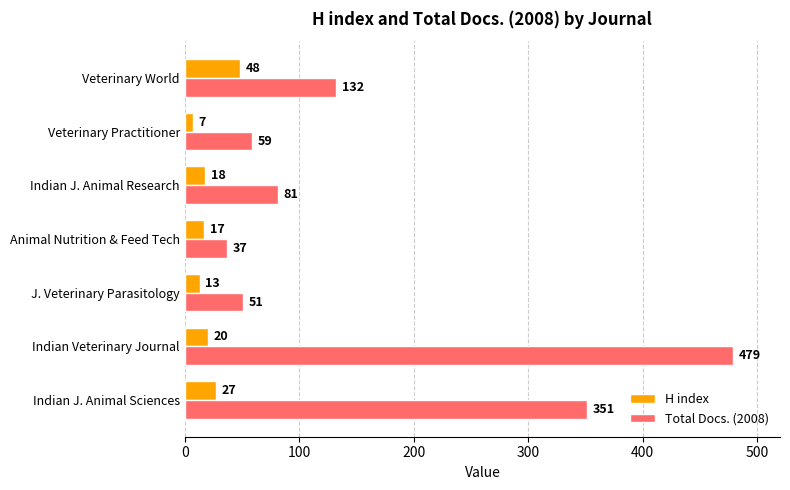

Which series has the widest spread of values?

Total Docs. (2008)